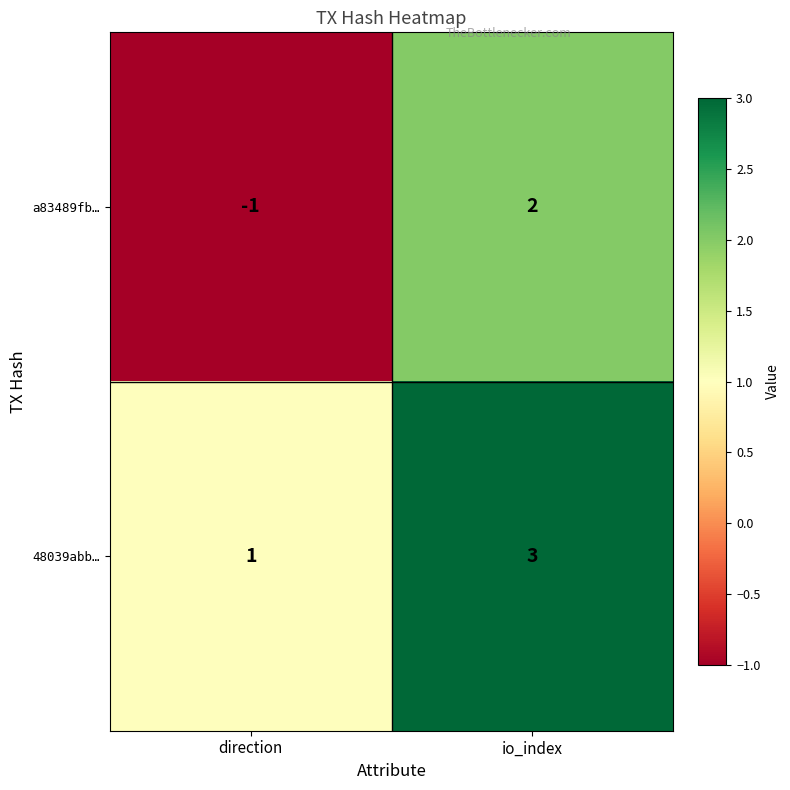

Which series has the largest range (max minus min)?

a83489fb…